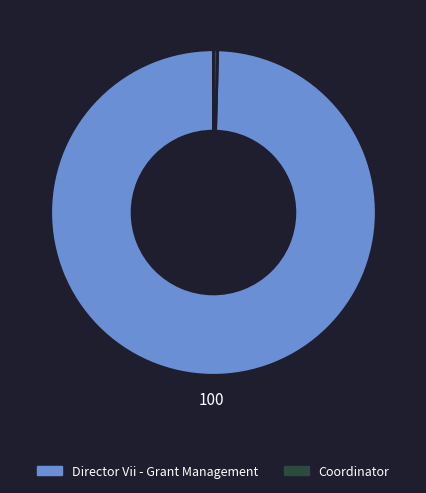

True or false: Coordinator accounts for 0% of the total.

True